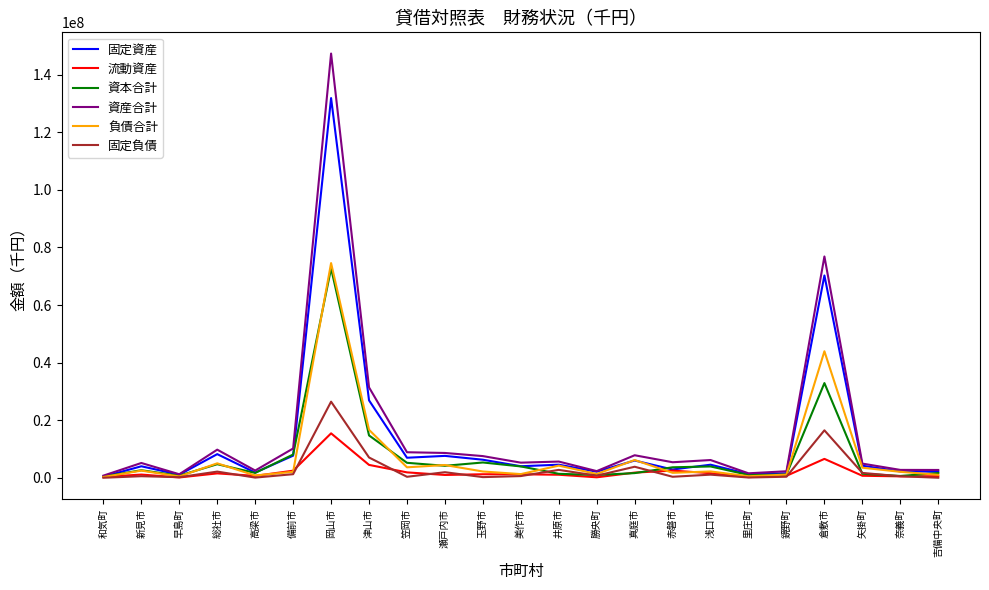

The 流動資産 series shows 4505570 at 津山市. True or false?

True